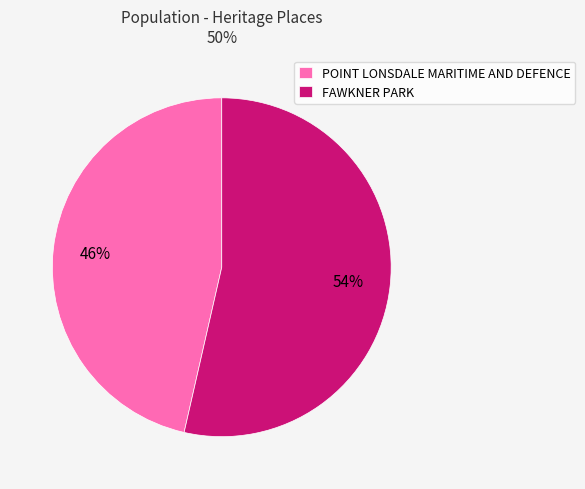

What percentage is the POINT LONSDALE MARITIME AND DEFENCE slice, to the nearest percent?

46%